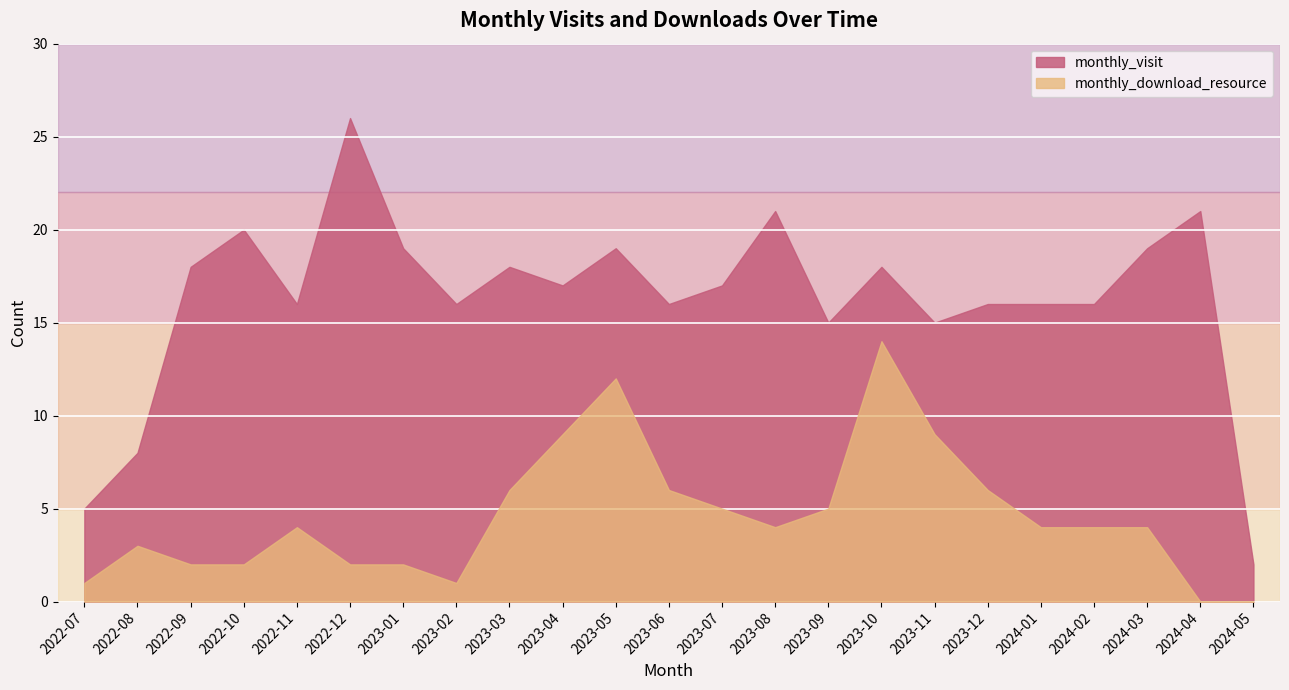

Where is the first local maximum for monthly_visit?

2022-10